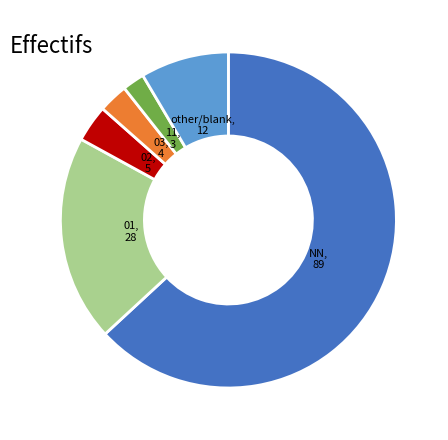

Is there any slice that represents more than half of the pie?

Yes